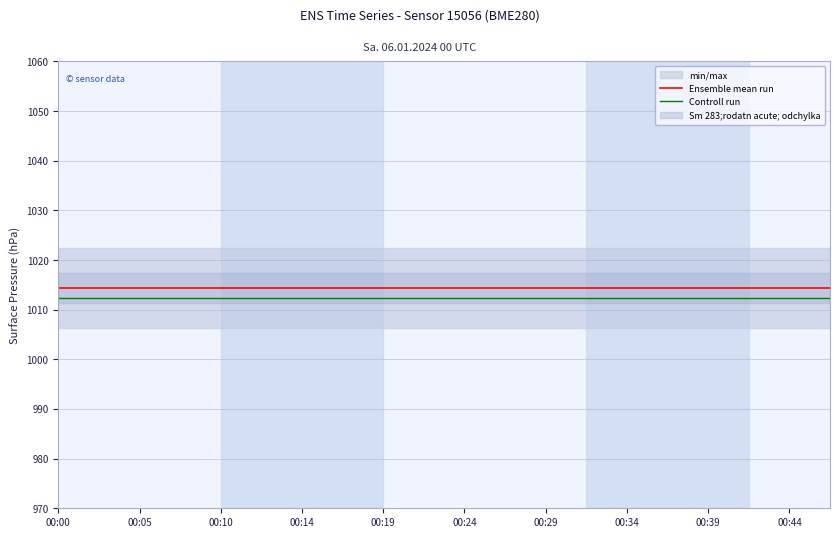

True or false: Ensemble mean run and Controll run intersect in this chart.

False